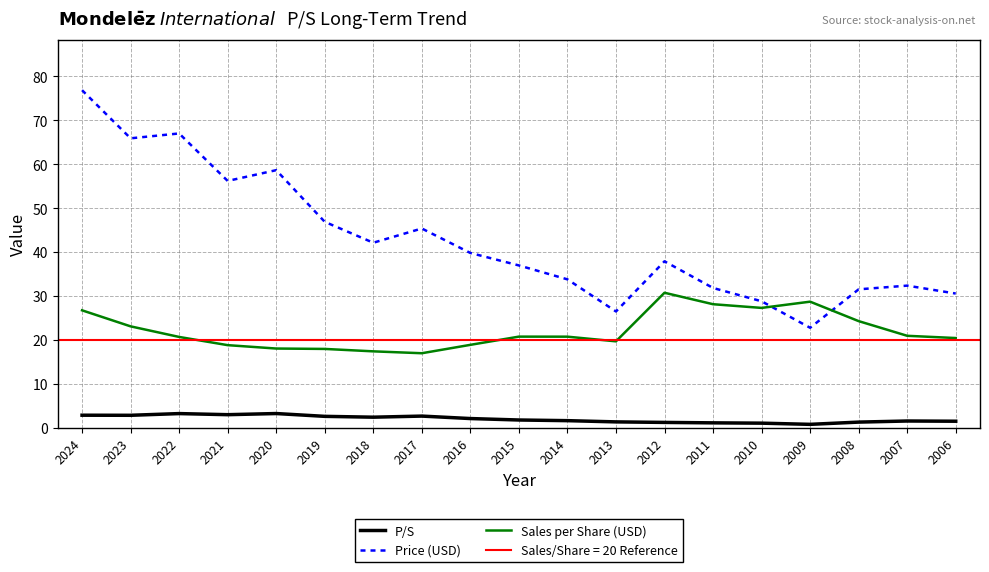

Reading left to right, list all the values displayed in this chart.

P/S: 2024=2.9	2023=2.9	2022=3.2	2021=3.0	2020=3.2	2019=2.6	2018=2.4	2017=2.7	2016=2.1	2015=1.8	2014=1.6	2013=1.4	2012=1.2	2011=1.1	2010=1.1	2009=0.8	2008=1.3	2007=1.6	2006=1.5
Price (USD): 2024=76.9	2023=65.9	2022=67.0	2021=56.2	2020=58.7	2019=46.9	2018=42.1	2017=45.4	2016=39.8	2015=37.0	2014=33.8	2013=26.5	2012=37.9	2011=31.8	2010=28.8	2009=22.8	2008=31.5	2007=32.4	2006=30.6
Sales per Share (USD): 2024=26.8	2023=23.1	2022=20.7	2021=18.8	2020=18.1	2019=18.0	2018=17.4	2017=17.0	2016=18.9	2015=20.8	2014=20.8	2013=19.7	2012=30.8	2011=28.1	2010=27.3	2009=28.7	2008=24.3	2007=20.9	2006=20.4